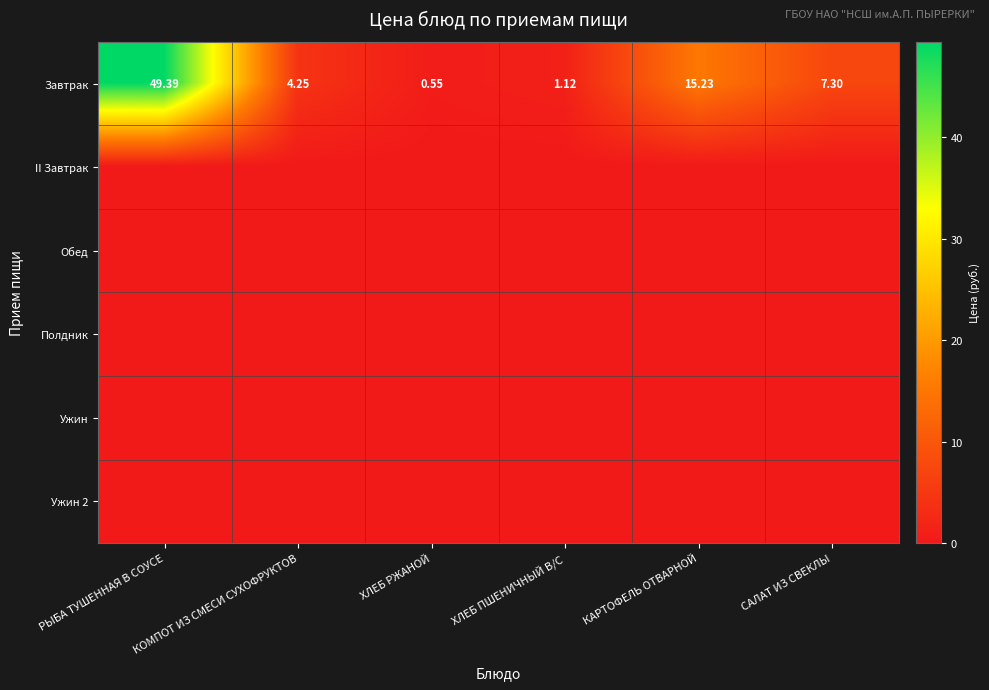

What is the total value across all series at КОМПОТ ИЗ СМЕСИ СУХОФРУКТОВ?

4.2